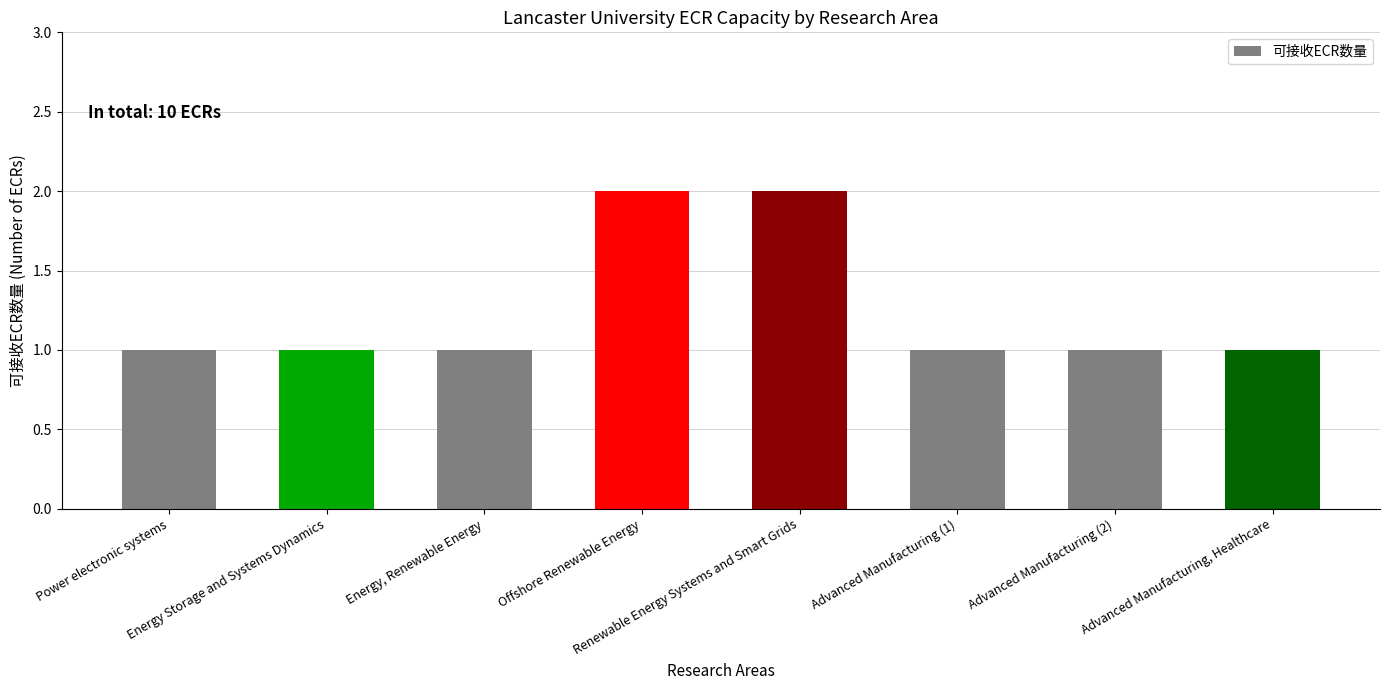

What is the value of the 3rd bar from the left?

1